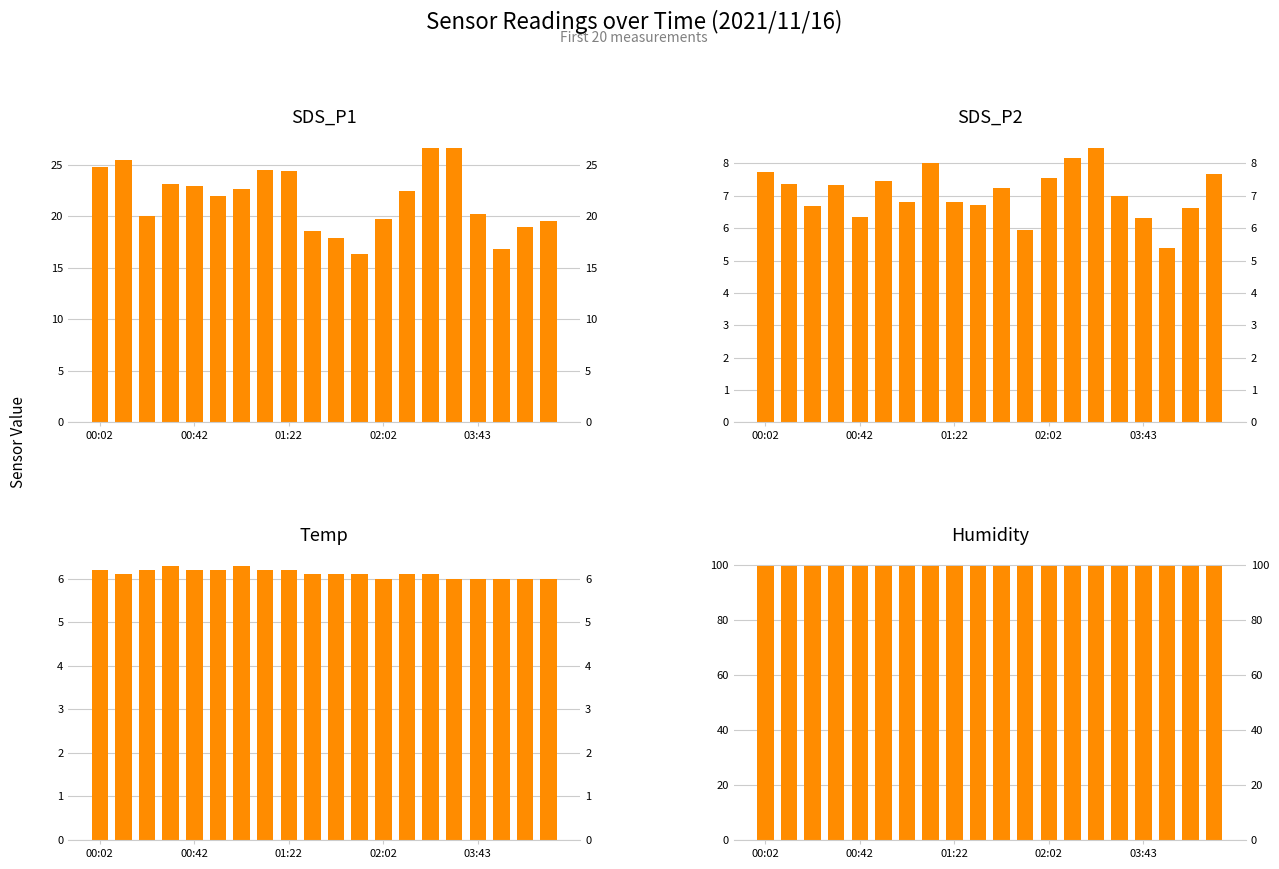

What is the sum of all Humidity values?

1998.0